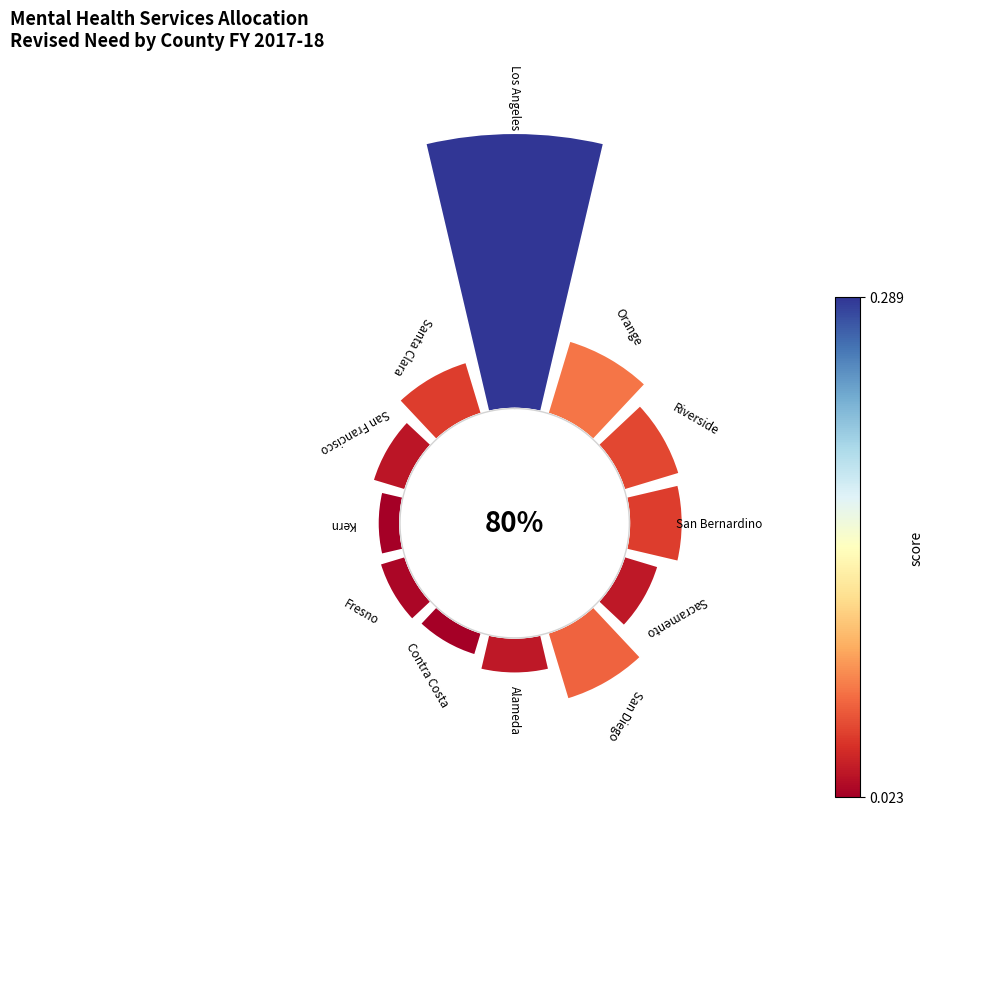

To the nearest percent, what is the difference between the largest and smallest slice percentages?

33%